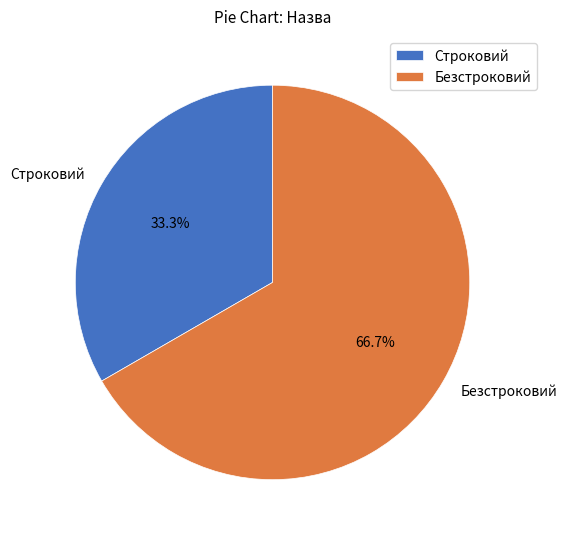

Count the number of slices in the pie.

2